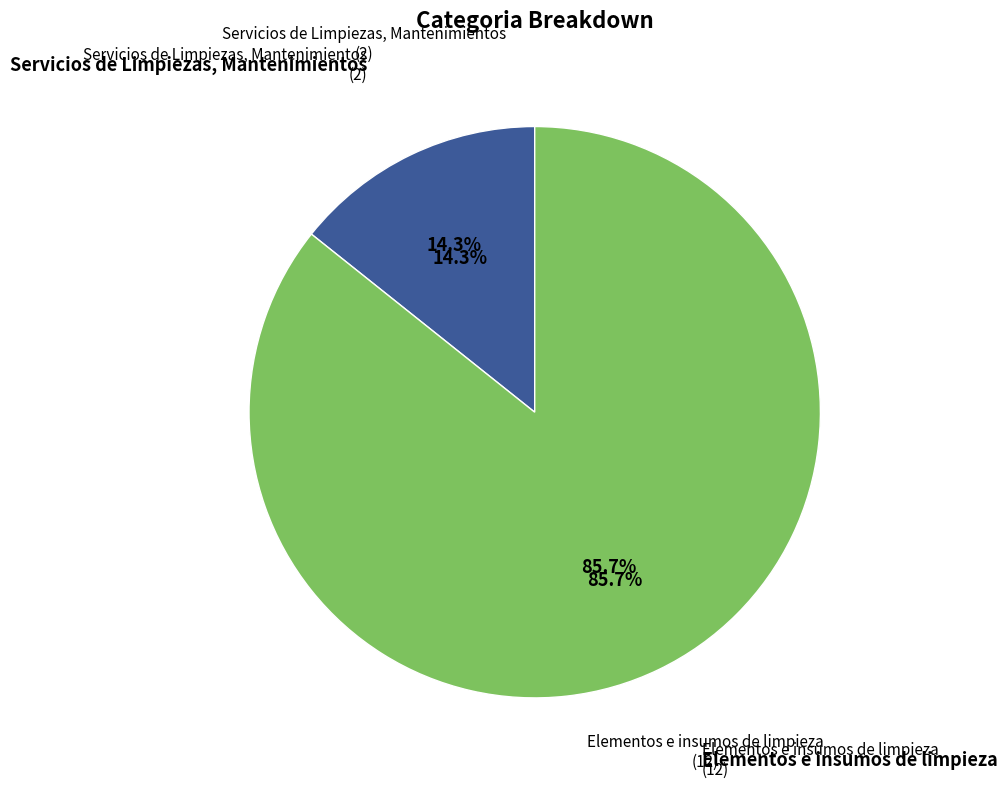

Which has a higher value, Elementos e insumos de limpieza or Servicios de Limpiezas, Mantenimientos?

Elementos e insumos de limpieza